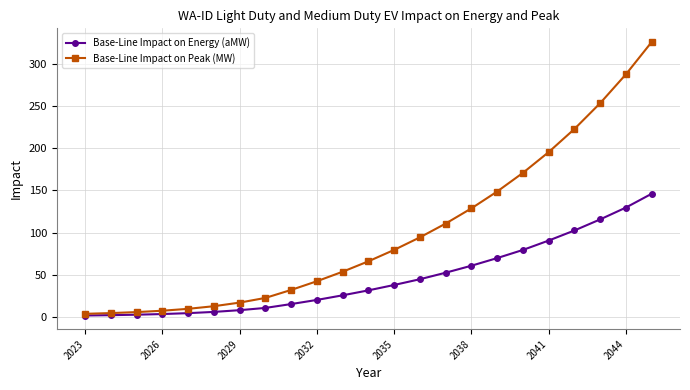

List the series in order of their peak value, lowest first.

Base-Line Impact on Energy (aMW), Base-Line Impact on Peak (MW)